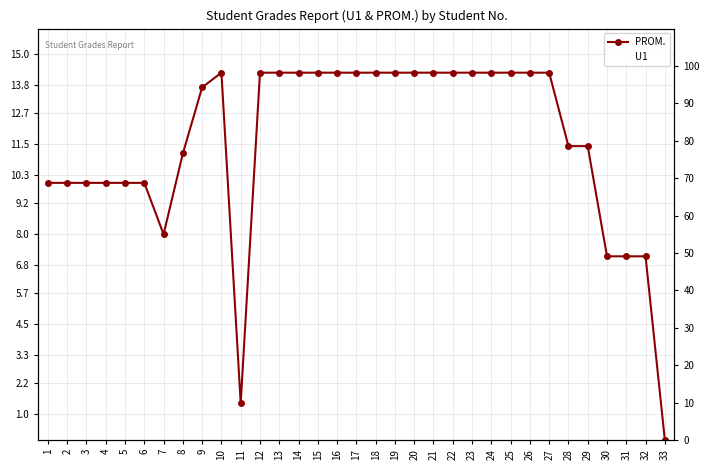

What is the greatest value displayed?

100.0